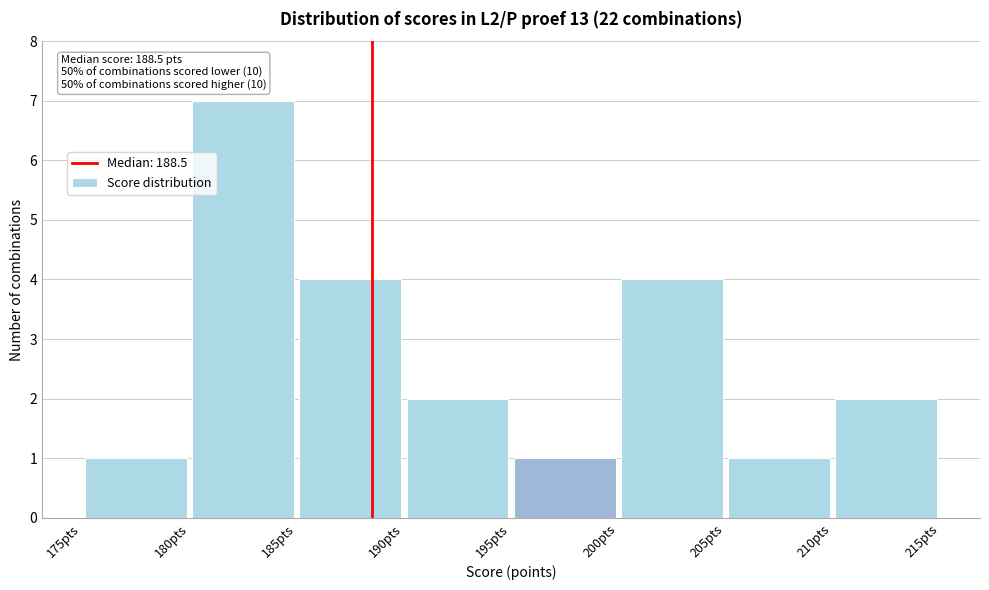

Over which range of the x-axis is the bar tallest?

180 to 185